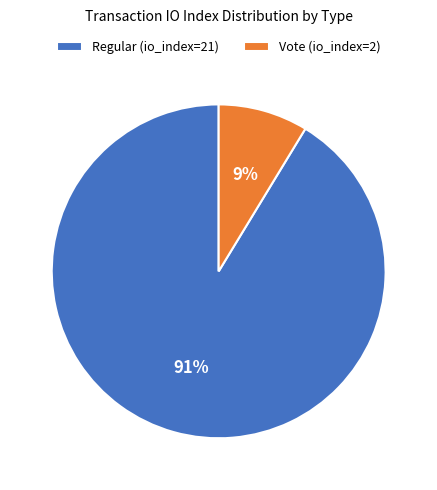

Count the number of slices in the pie.

2